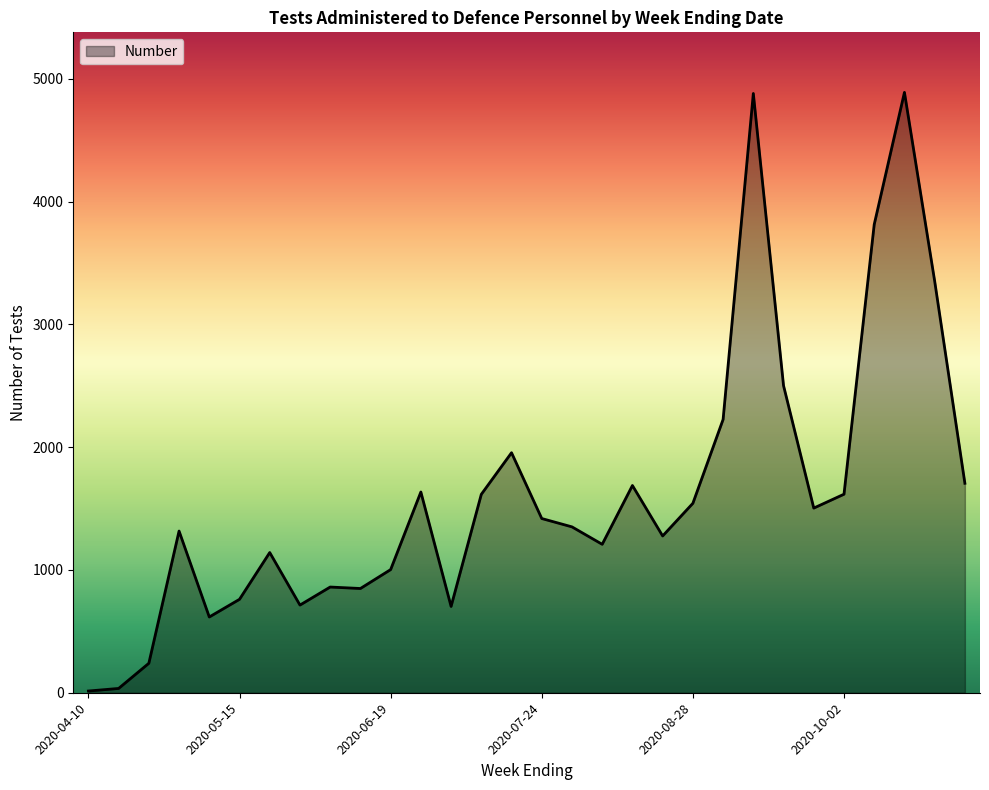

What is the maximum value shown in the chart?

4890